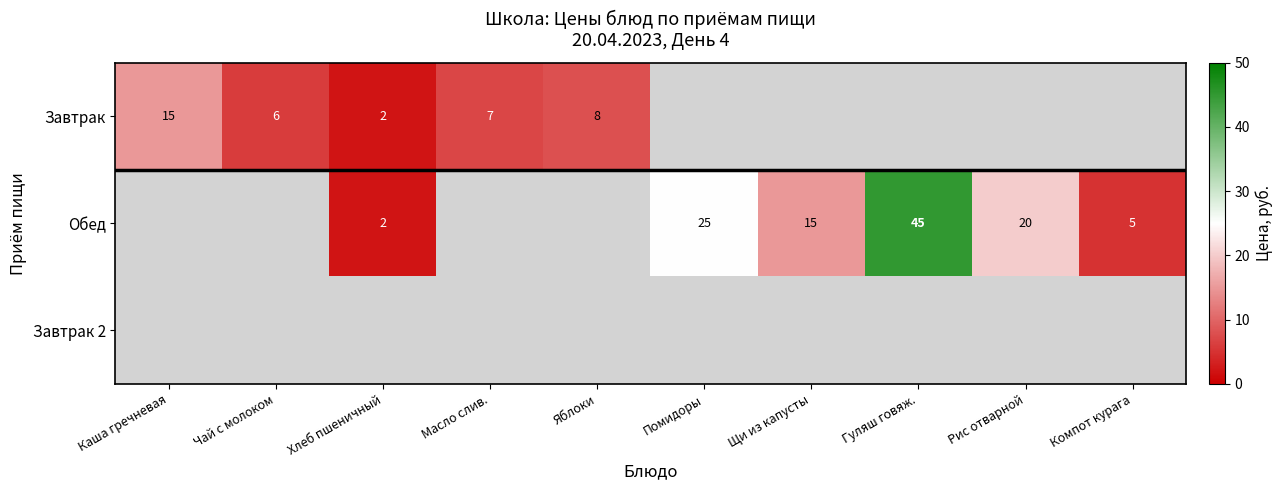

The Завтрак series shows 20 at Каша гречневая. True or false?

False